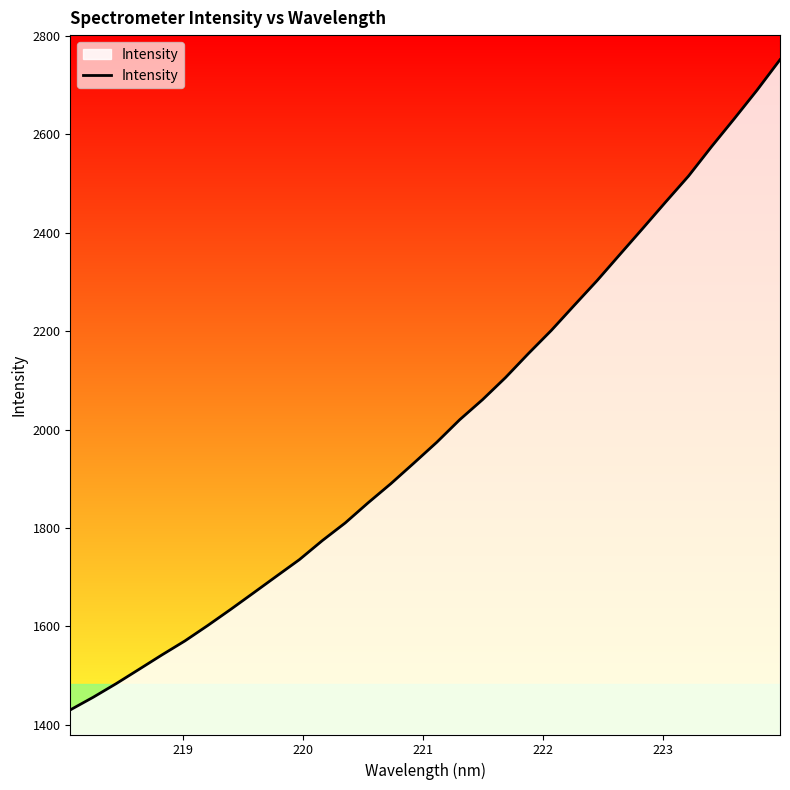

How many lines are shown in the chart?

1